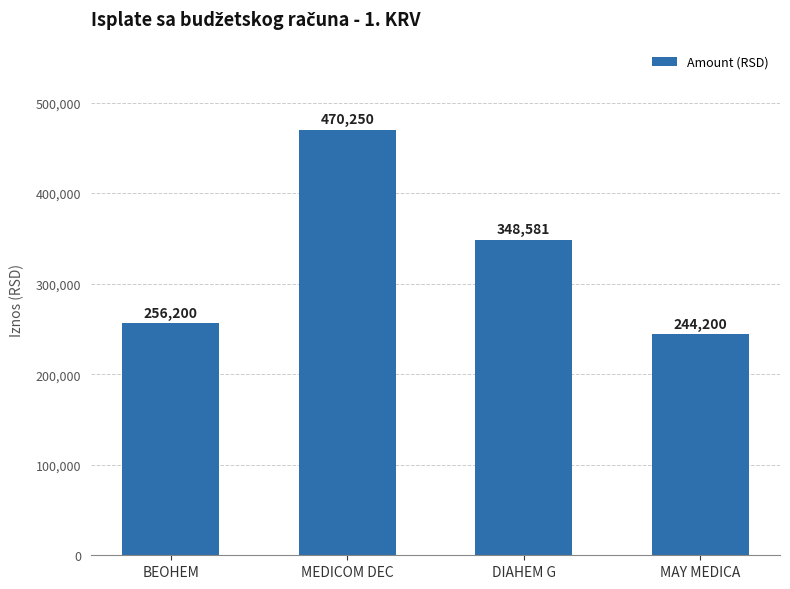

Read the value at DIAHEM G.

348580.8